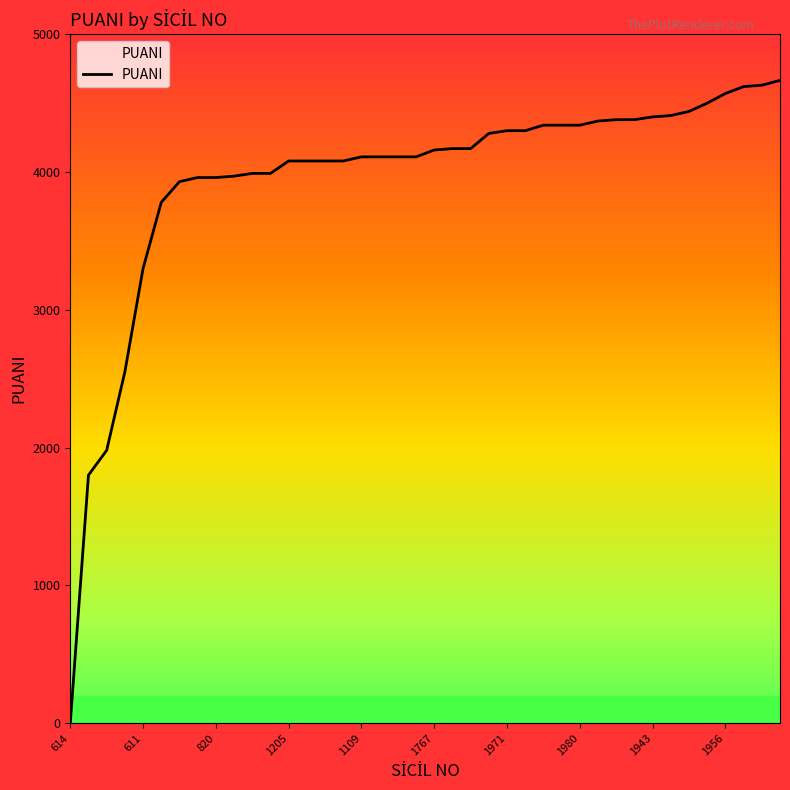

What is the difference between the maximum and minimum values?

4665